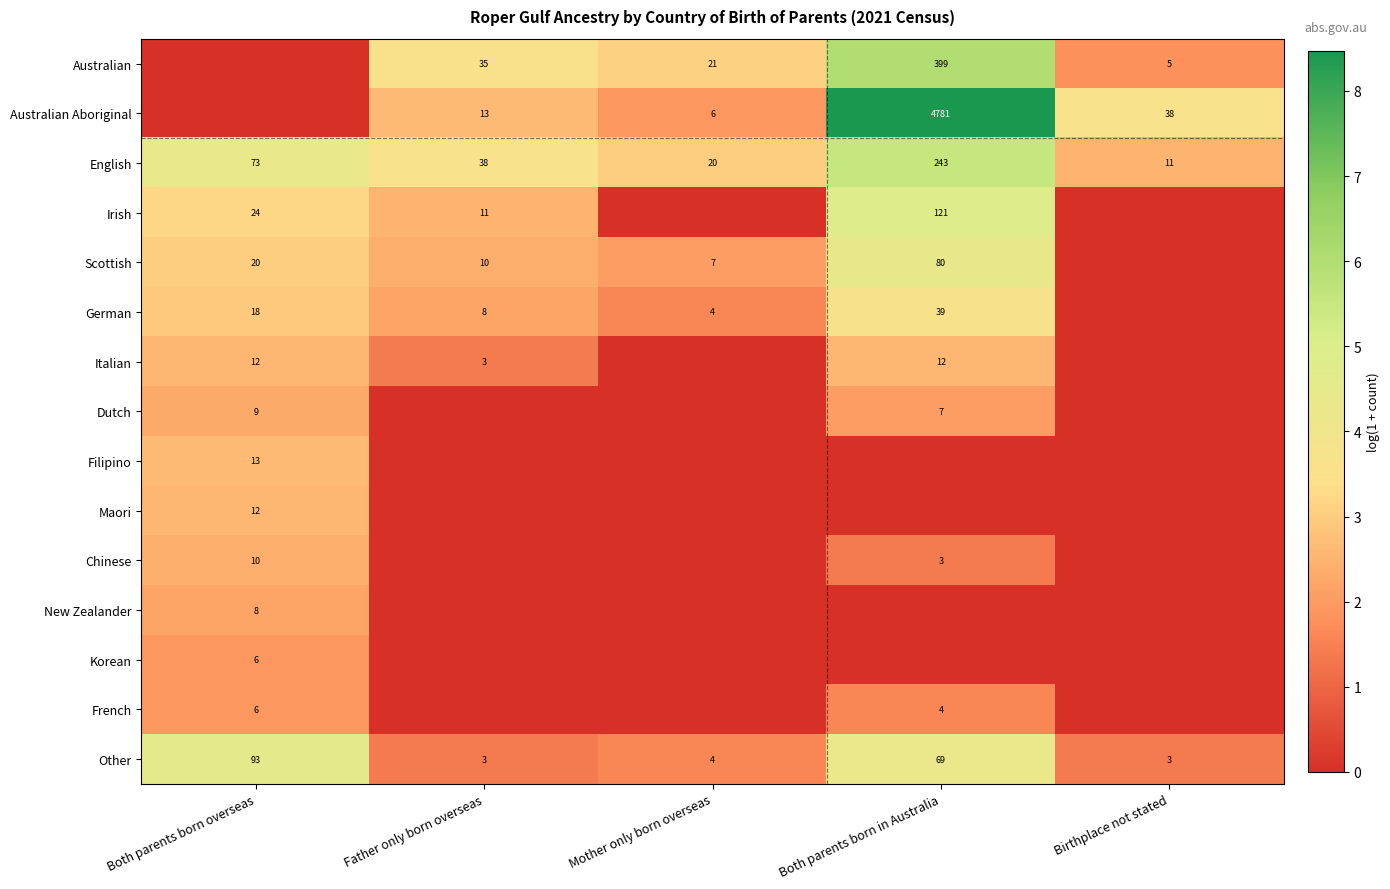

True or false: Other has a value of 3 at Father only born overseas.

True